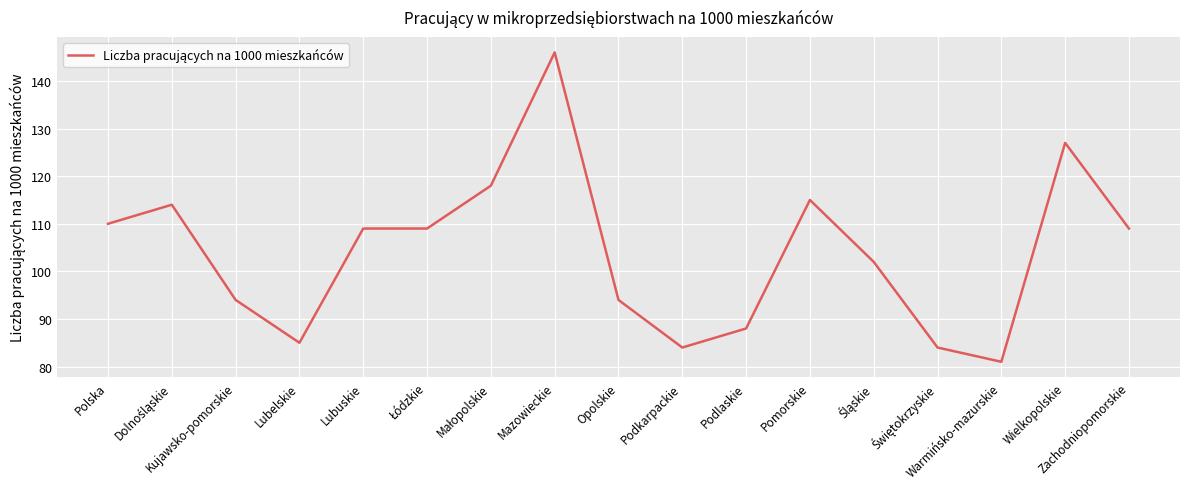

Is it true that the value at Lubuskie is 161?

False